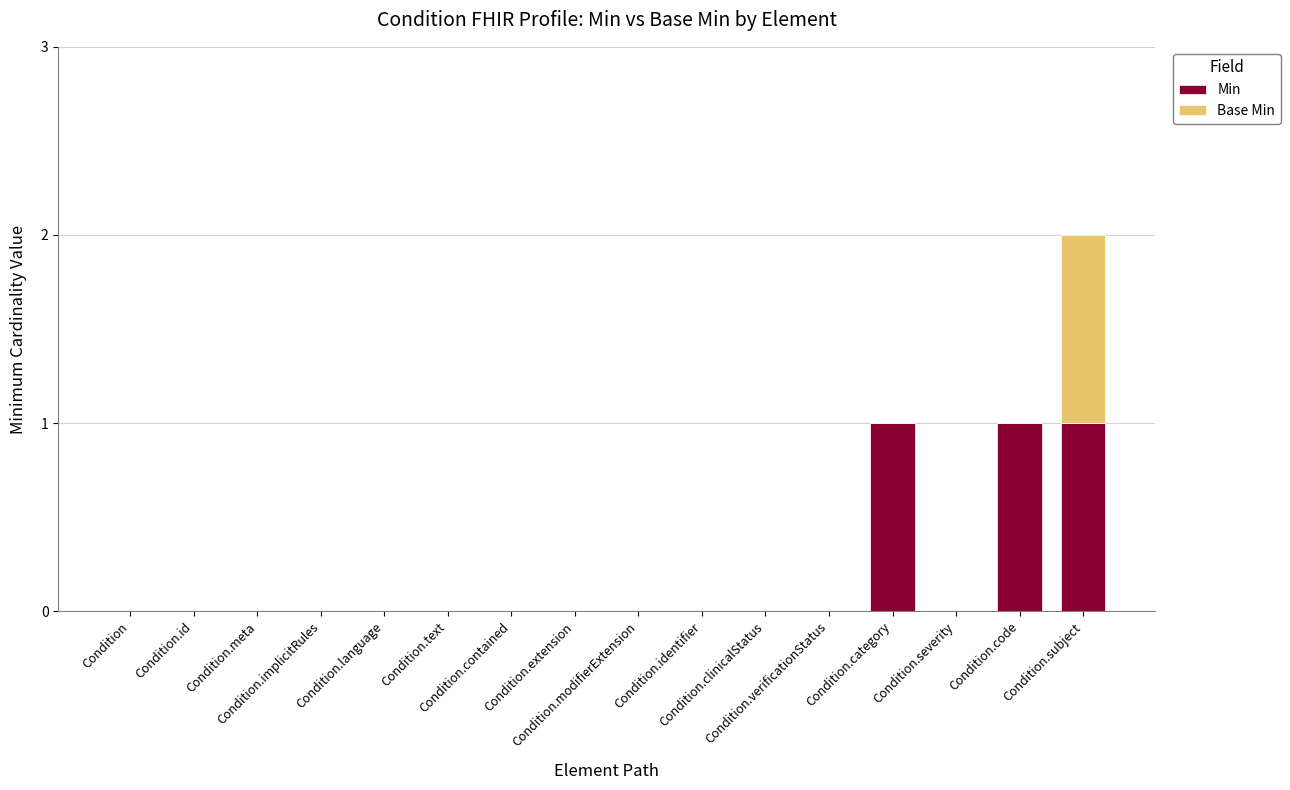

What are all the series names shown in the legend?

Min, Base Min